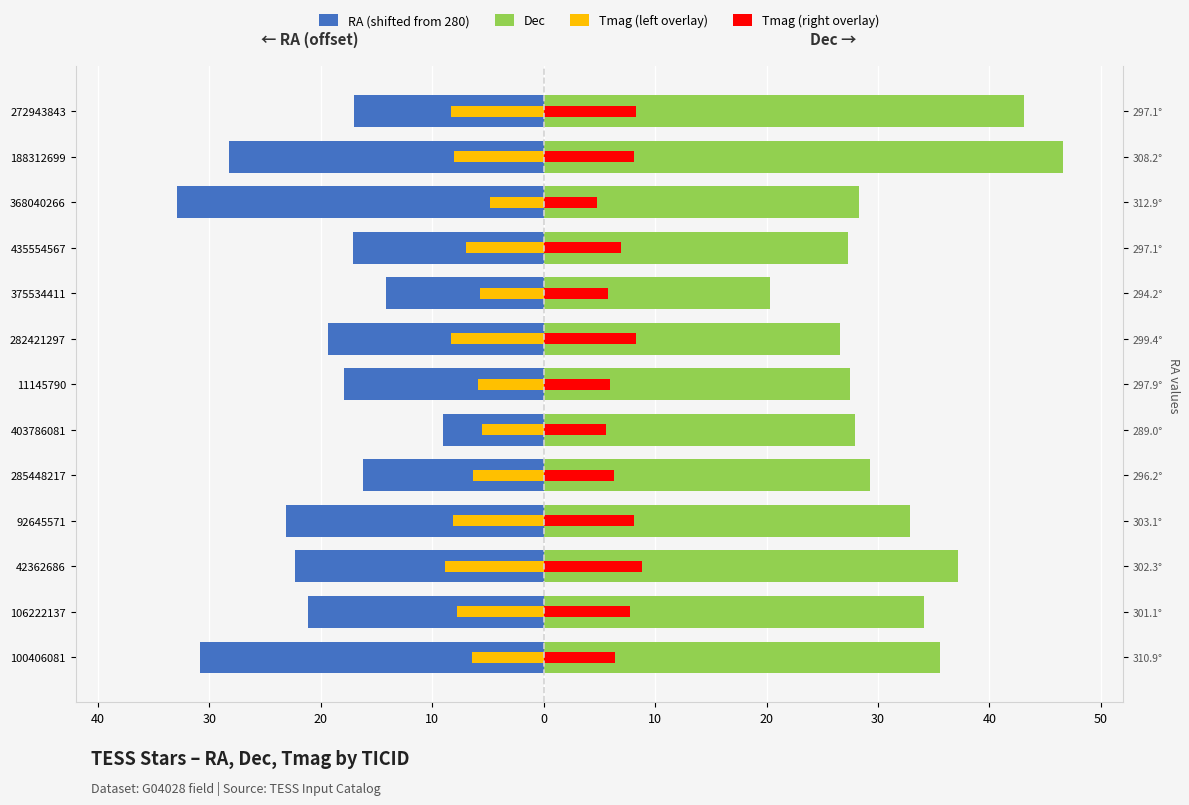

How many bars are there in each group?

4